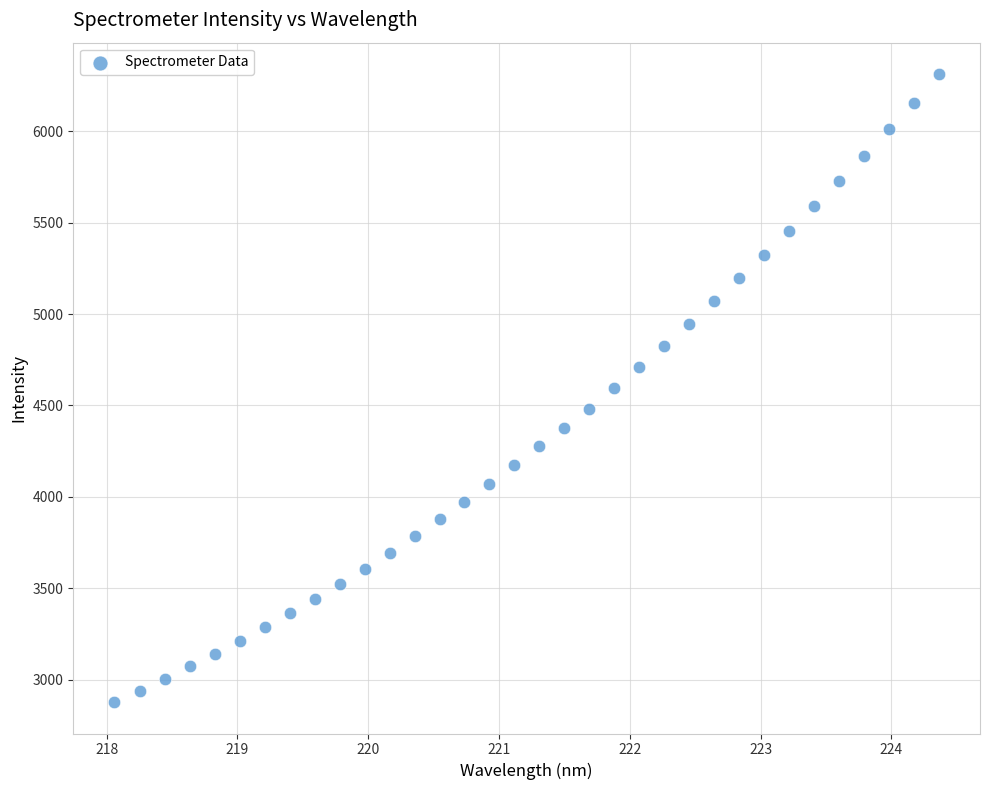

What is the range of Y values (max minus min)?

3437.3